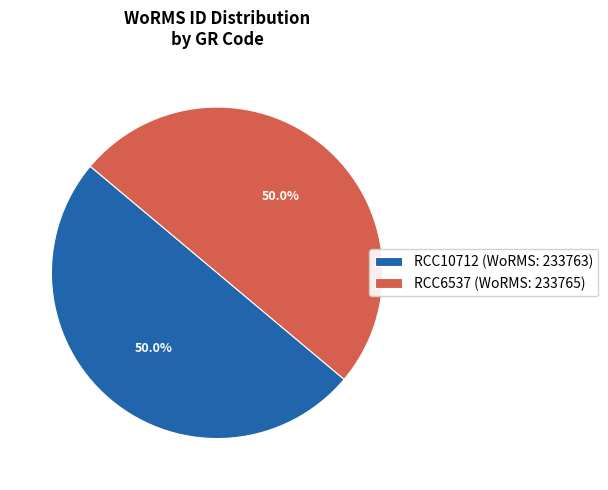

Approximately how many times larger is the value at RCC10712 (WoRMS: 233763) compared to RCC6537 (WoRMS: 233765)?

1.0